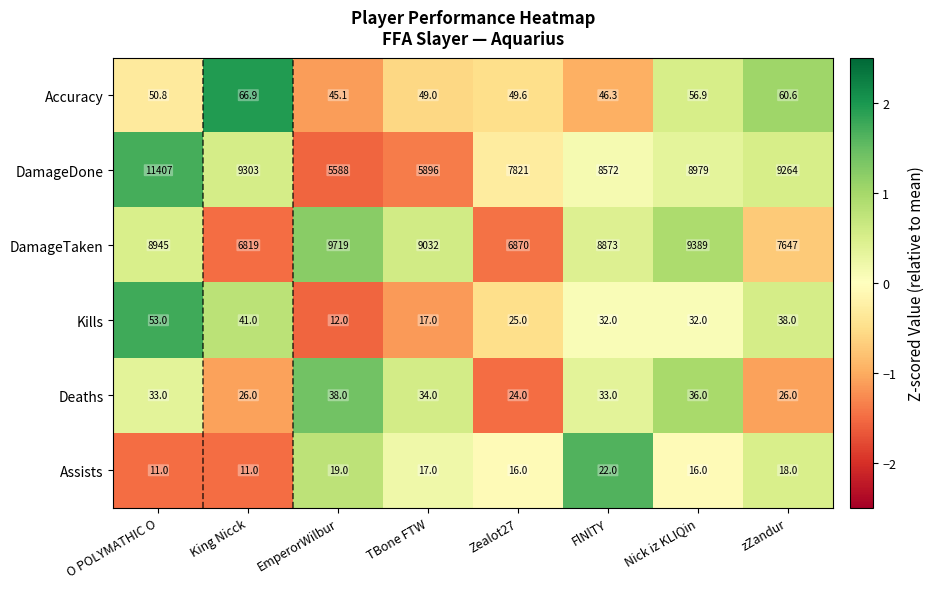

How many data points in Deaths are less than 33?

3